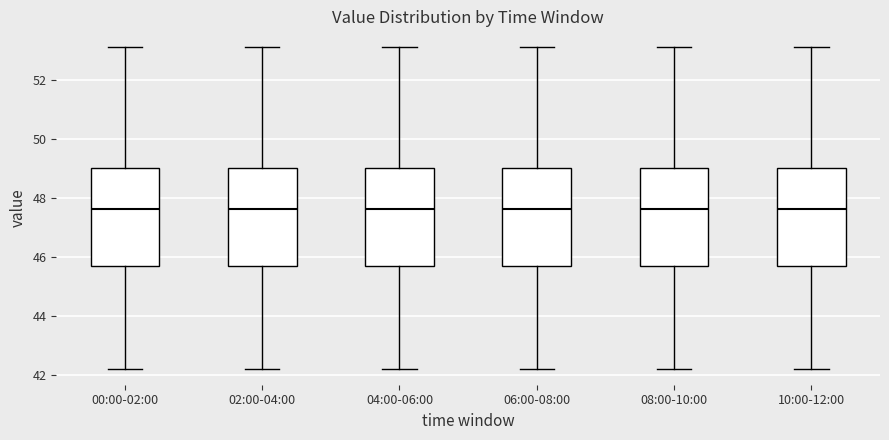

Where is the upper edge of the box for 00:00-02:00 on the y-axis? The values are not printed on the chart, so give them approximately, as read against the axis.

49.0